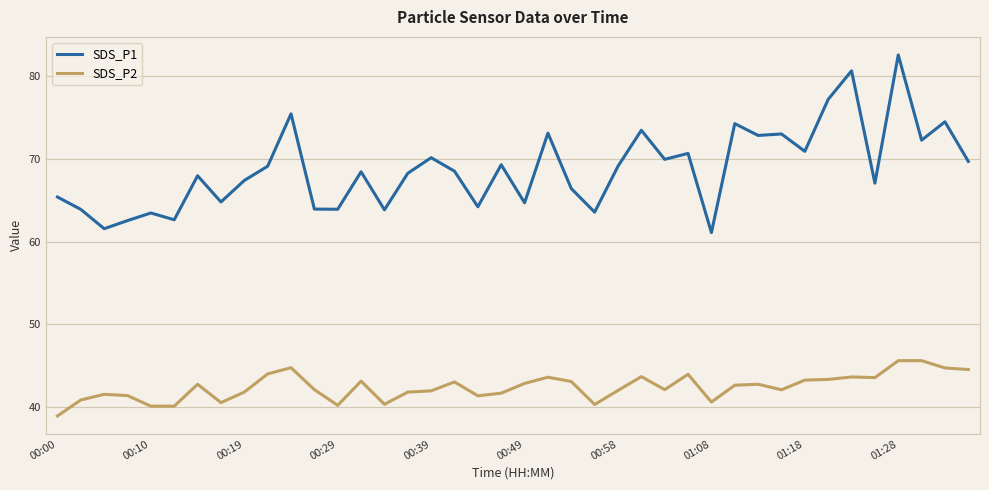

What is the minimum value shown in the chart?

38.9